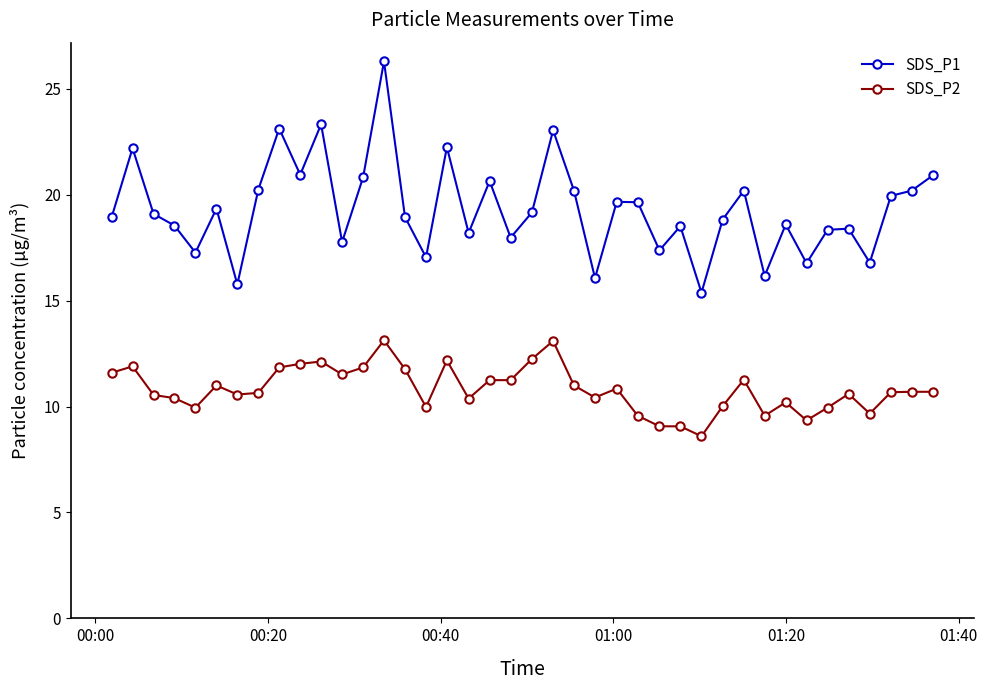

What is the sum of all SDS_P2 values?

432.6